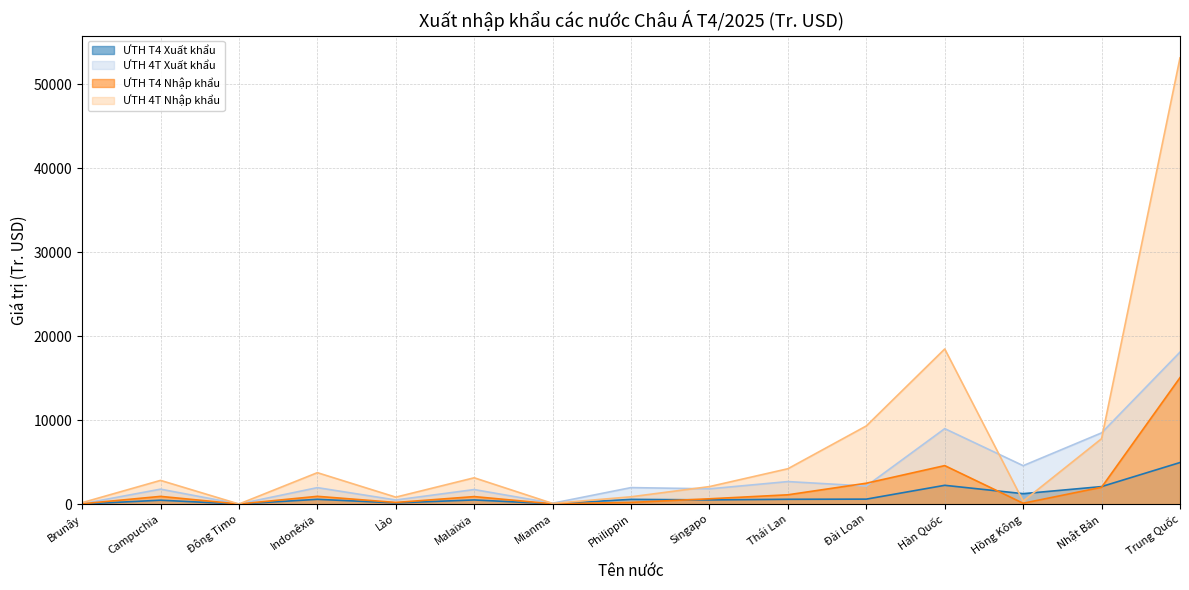

After their last crossing, which series has the higher values: ƯTH T4 Xuất khẩu or ƯTH T4 Nhập khẩu?

ƯTH T4 Nhập khẩu